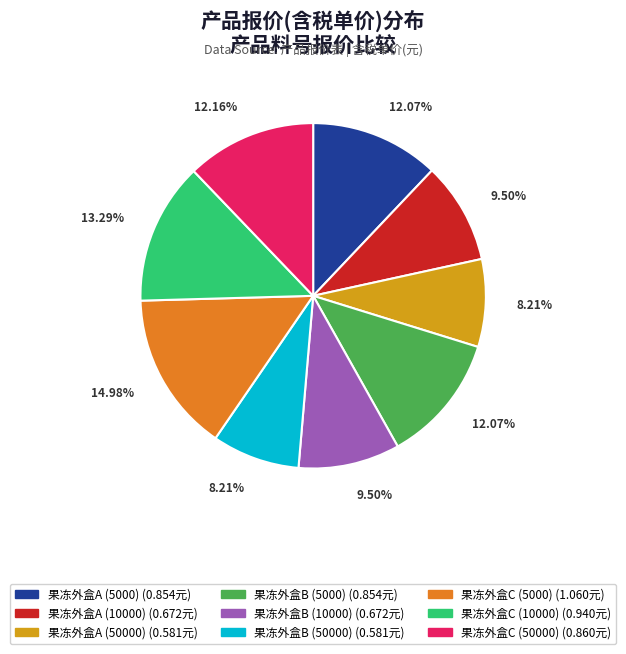

Combined, do 果冻外盒A (10000) and 果冻外盒C (5000) account for over 50%?

No